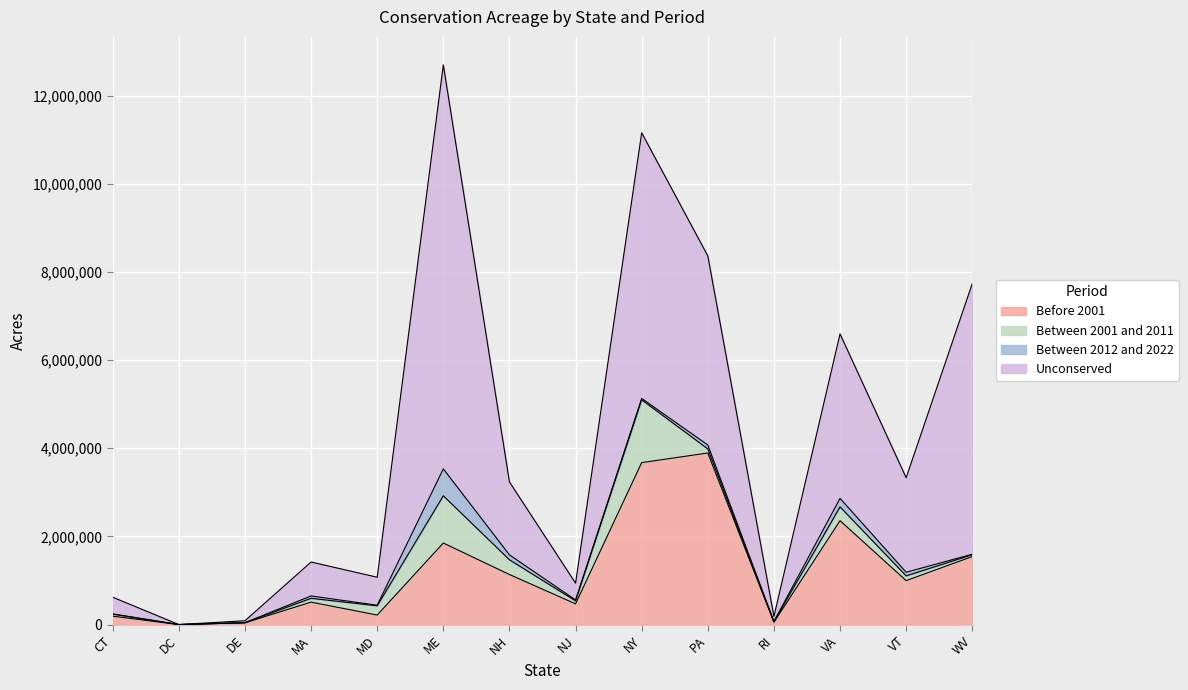

The value of Before 2001 at VA is 2357638. True or false?

True